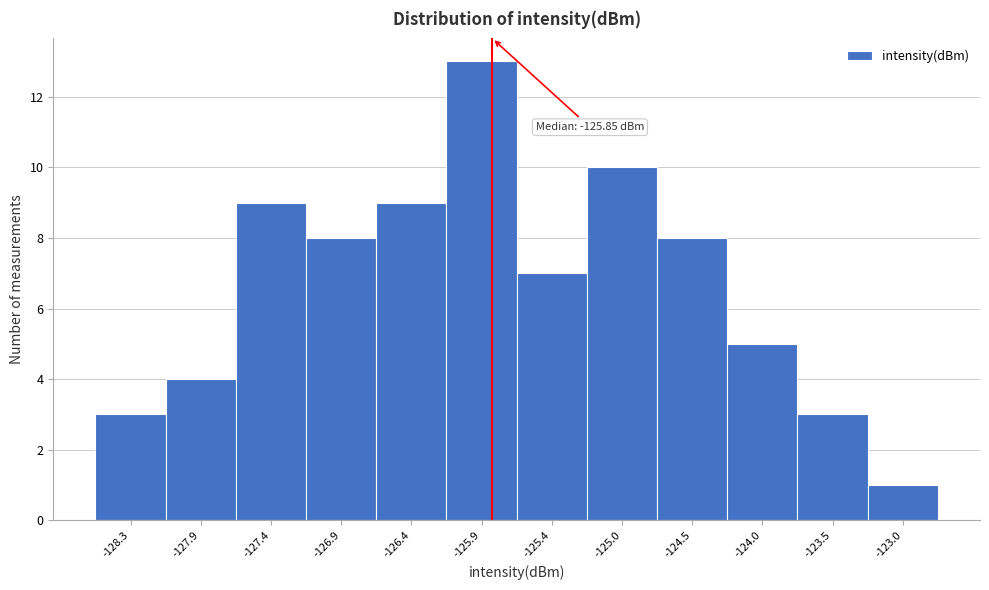

Over which range of the x-axis is the bar tallest?

-126.15 to -125.70